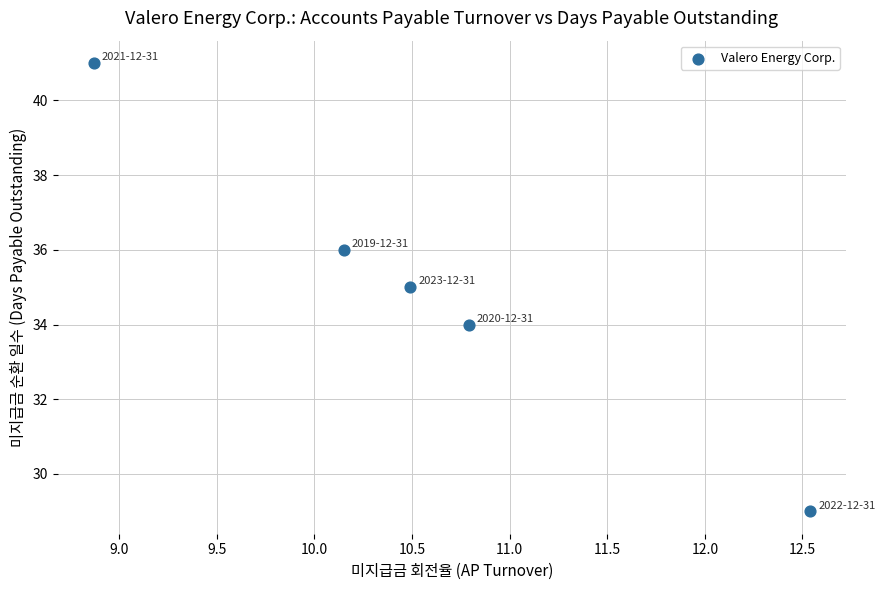

What is the range of Y values (max minus min)?

12